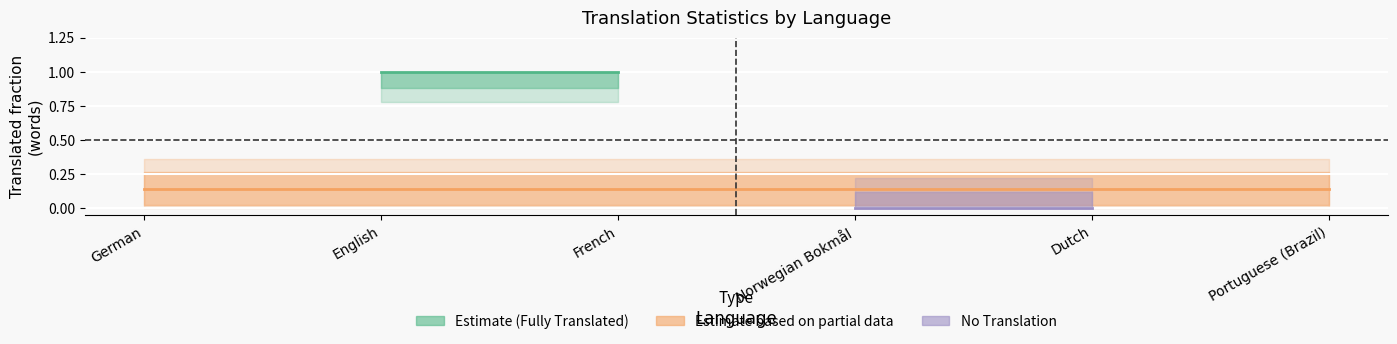

What is the highest value of the Estimate based on partial data series?

0.1